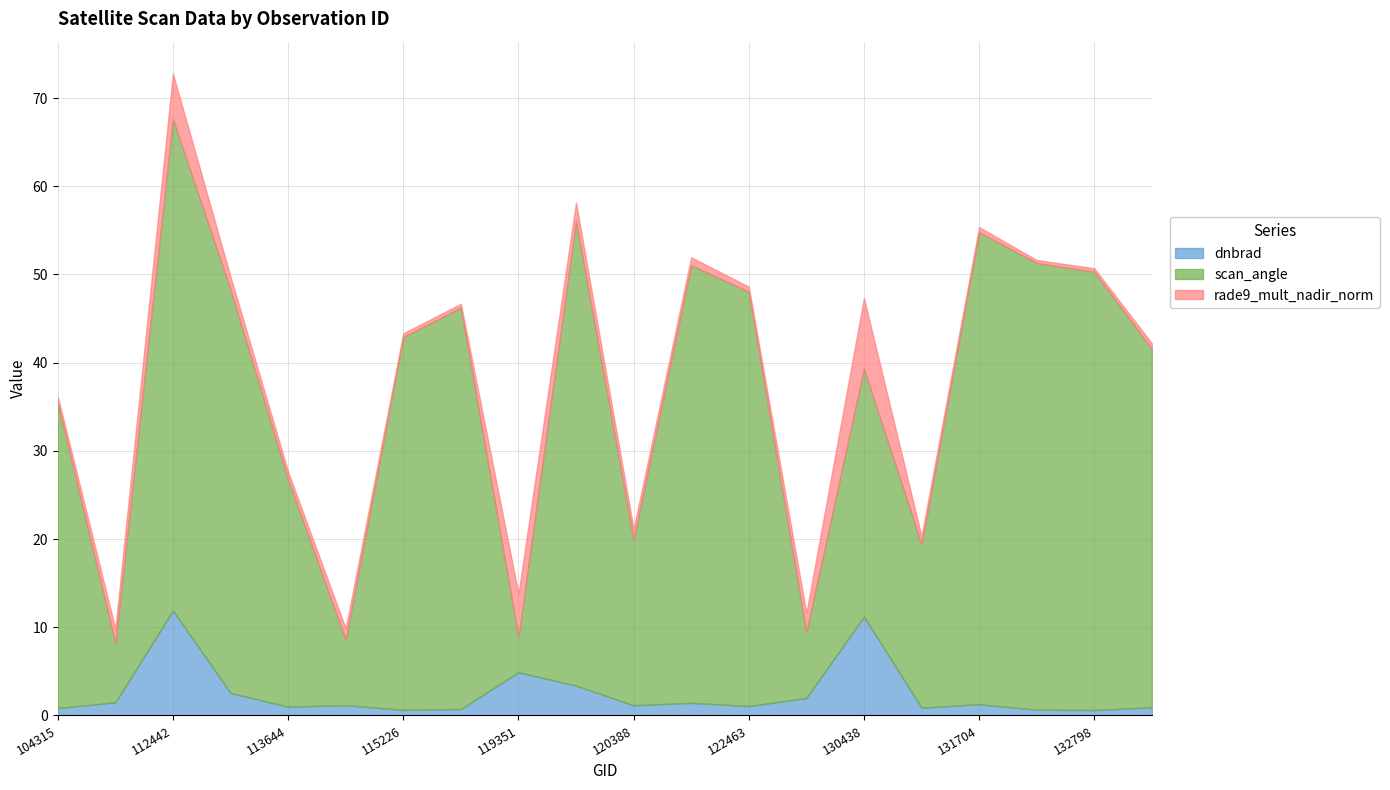

How many data points in scan_angle are above 42?

10